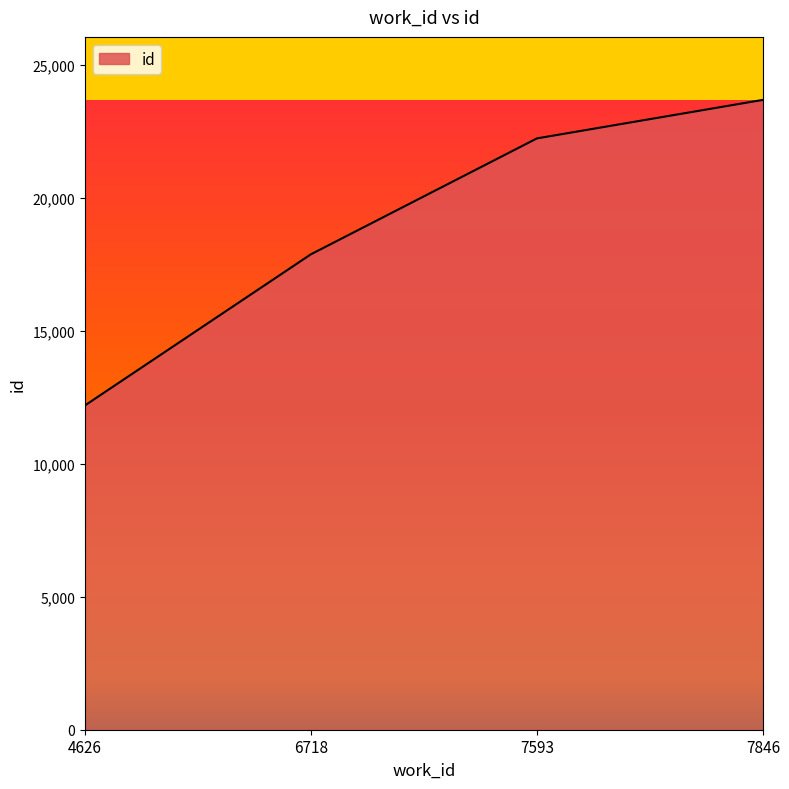

Does the chart have visible grid lines?

No